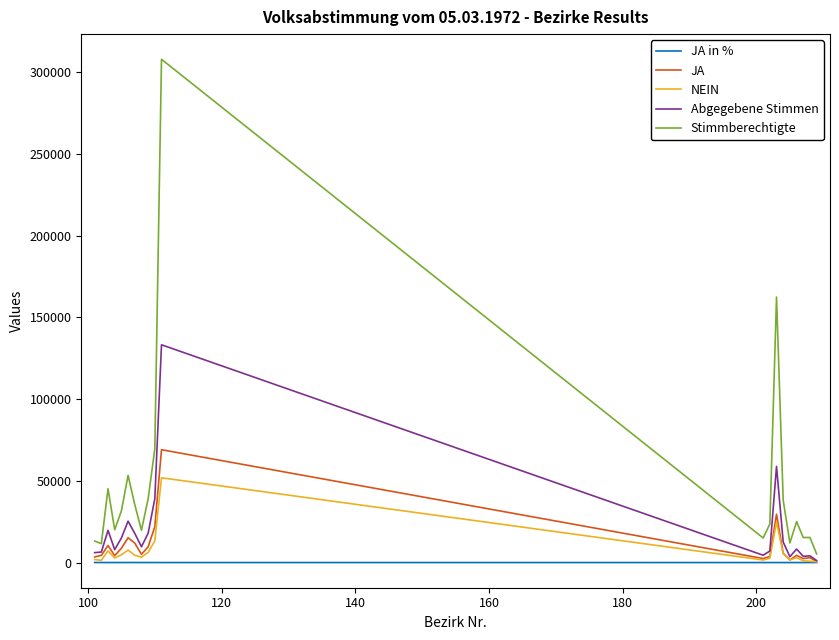

What are all the series names shown in the legend?

JA in %, JA, NEIN, Abgegebene Stimmen, Stimmberechtigte